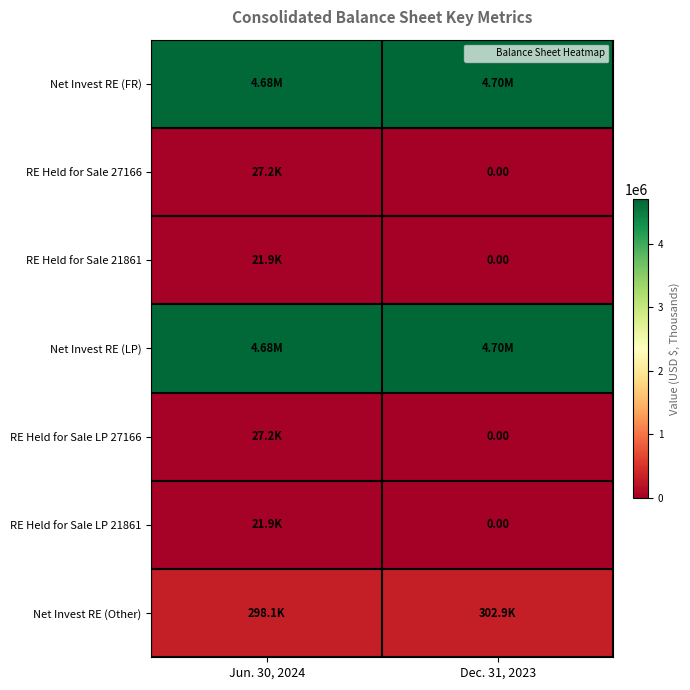

At which category is the sum across all series the highest?

Jun. 30, 2024